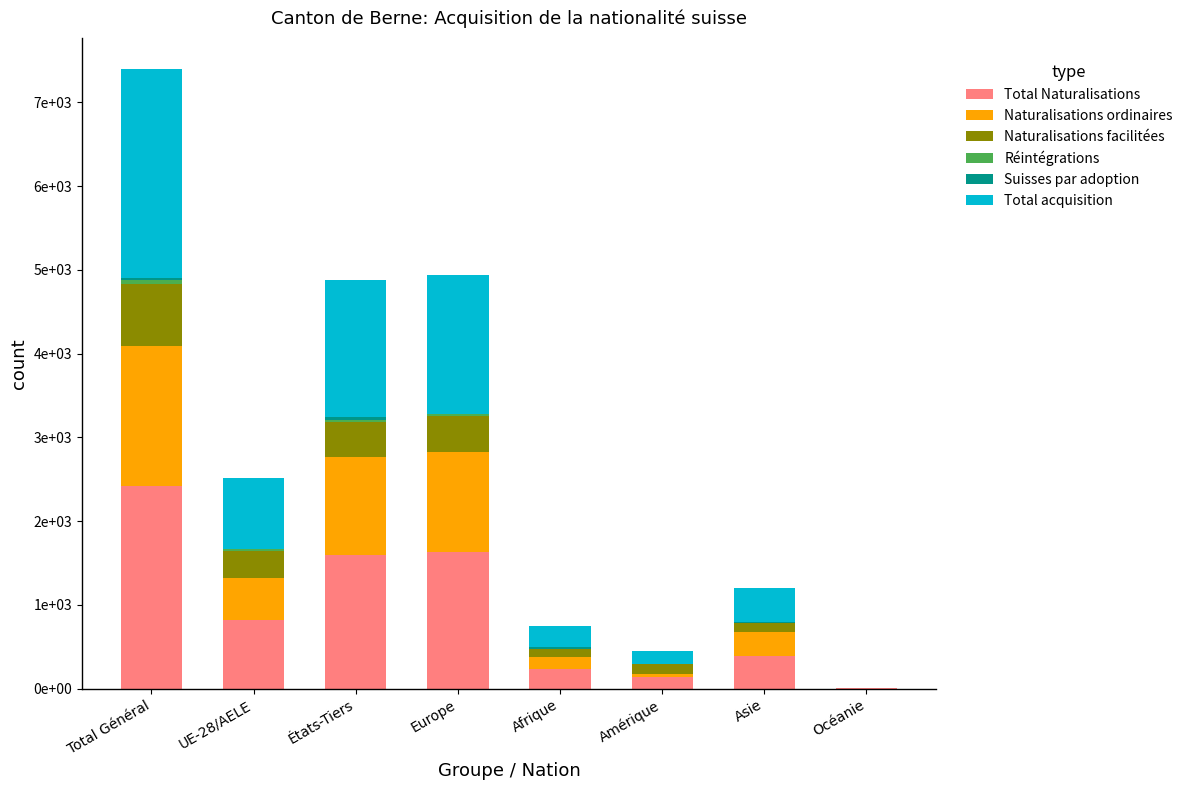

Does the chart contain stacked bars?

Yes